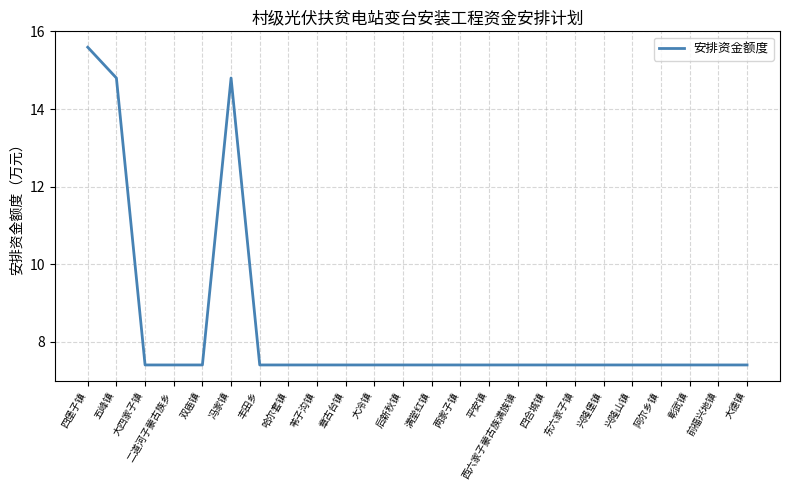

True or false: the data shows 7.4 at 前福兴地镇.

True